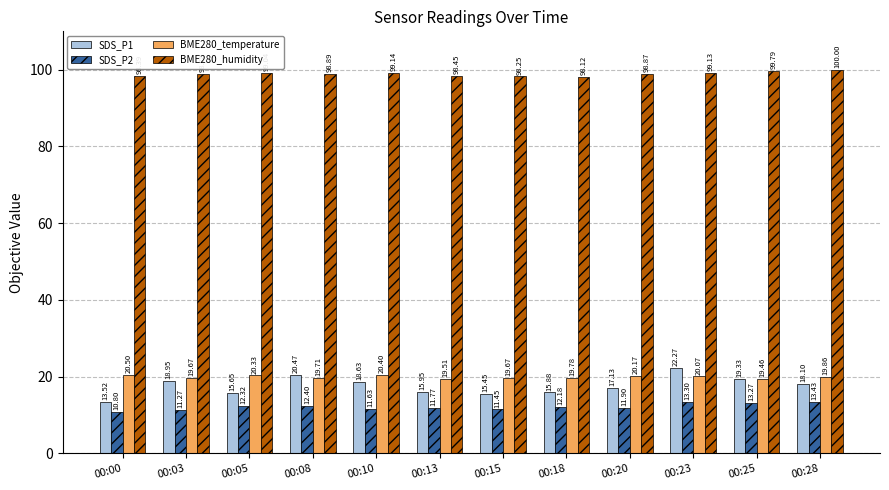

What are all the series names shown in the legend?

SDS_P1, SDS_P2, BME280_temperature, BME280_humidity